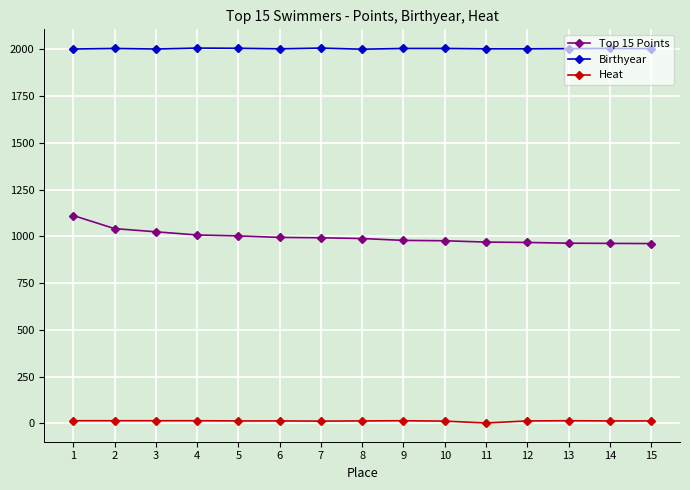

True or false: Birthyear and Heat intersect in this chart.

False